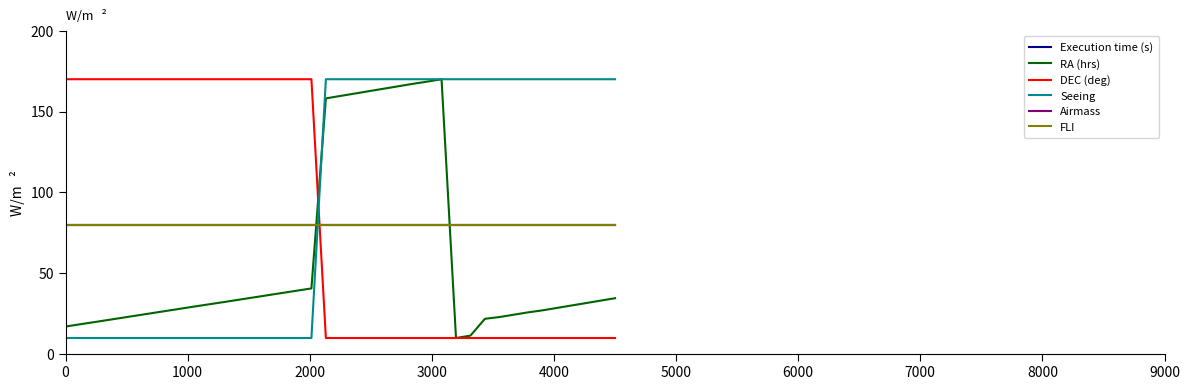

Is this an area chart (filled region under the line)?

No